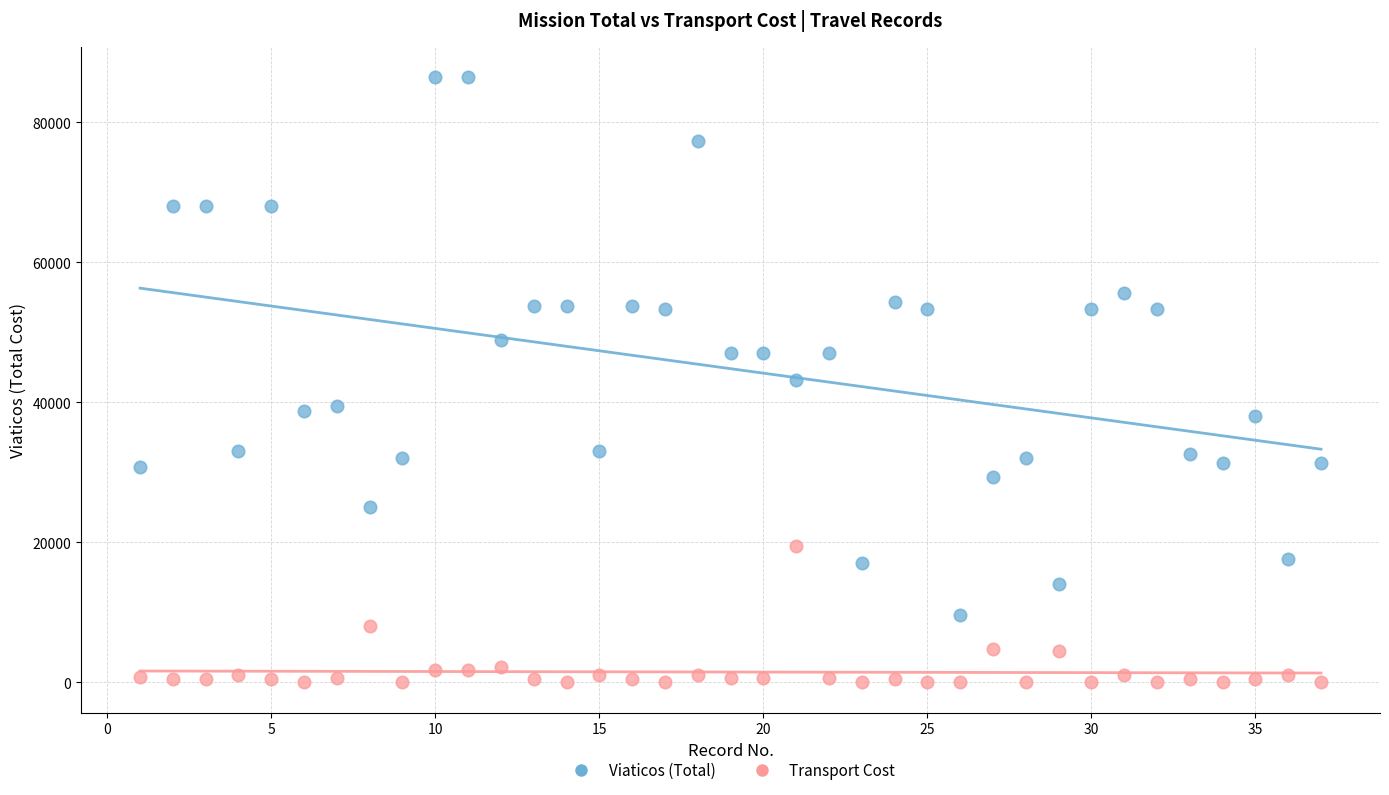

Which series contains the highest Y value?

Viaticos (Total)